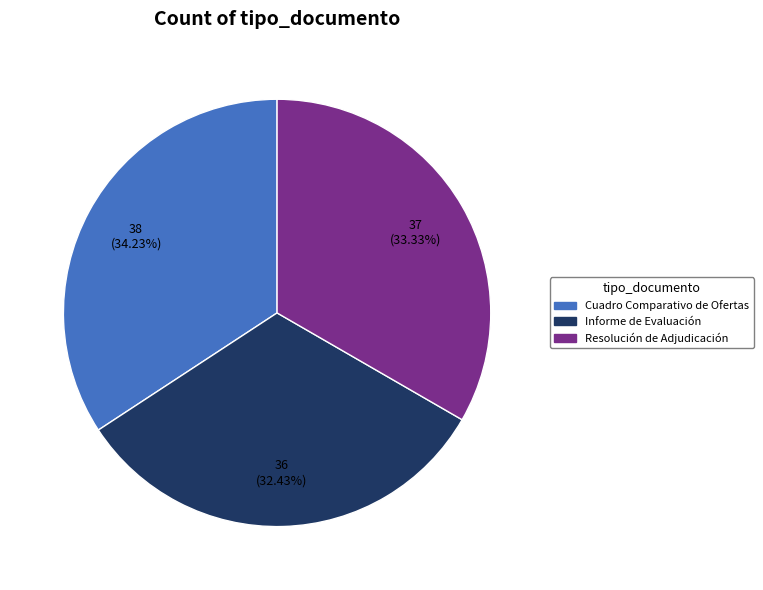

How much of the chart is everything except Informe de Evaluación?

67.6%